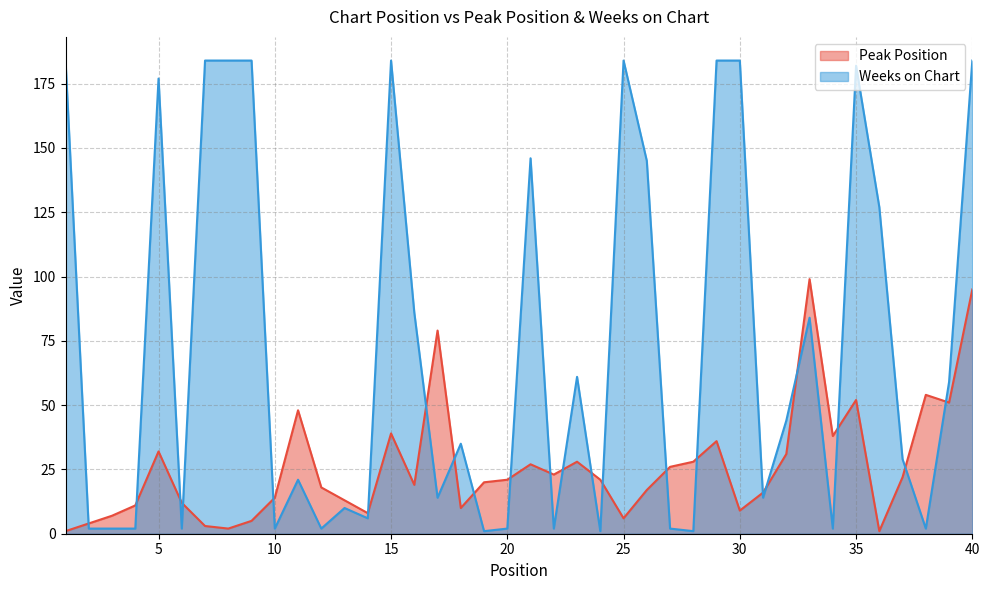

How many values in the Weeks on Chart series are below 35?

20